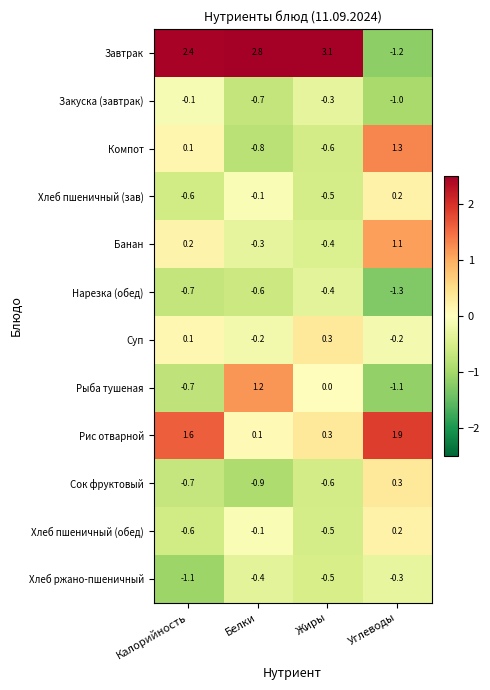

What is the lowest value of the Хлеб пшеничный (обед) series?

-0.6